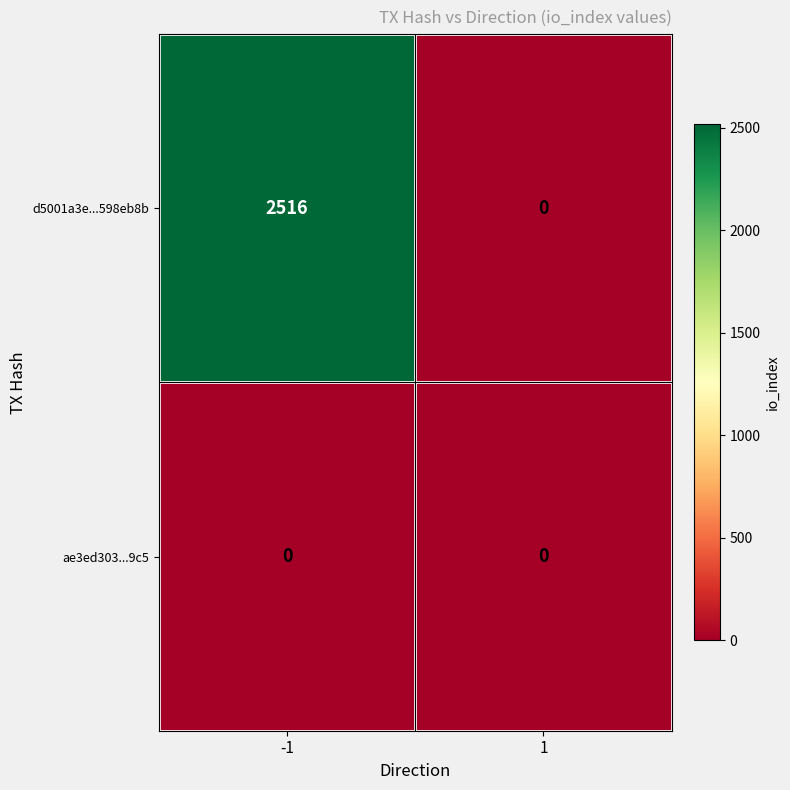

Which series has the widest spread of values?

d5001a3e...598eb8b